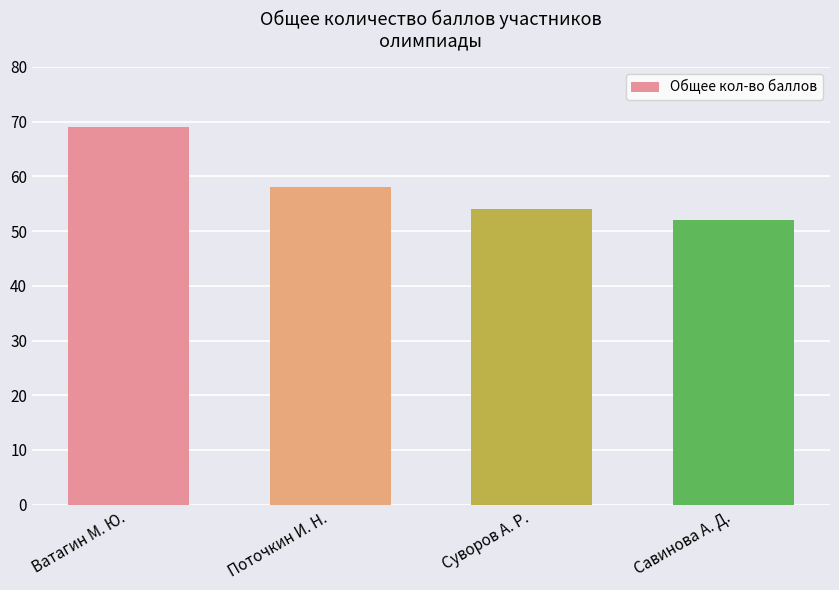

What is the sum of the values at Суворов А. Р. and Ватагин М. Ю.?

123